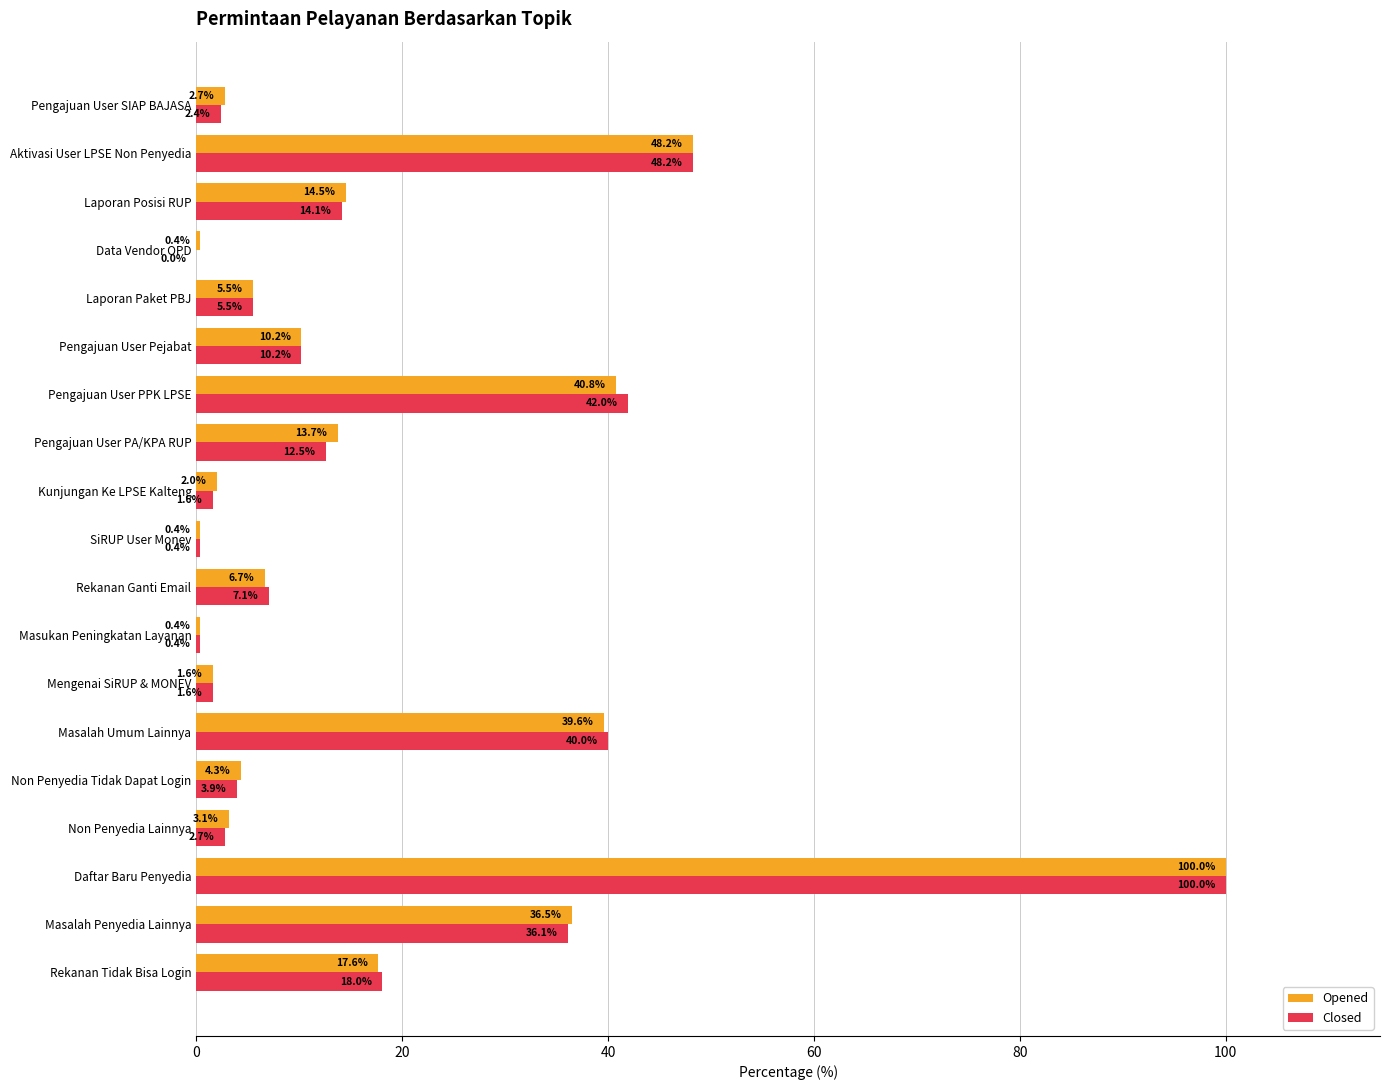

What is the sum of all Opened values?

348.2